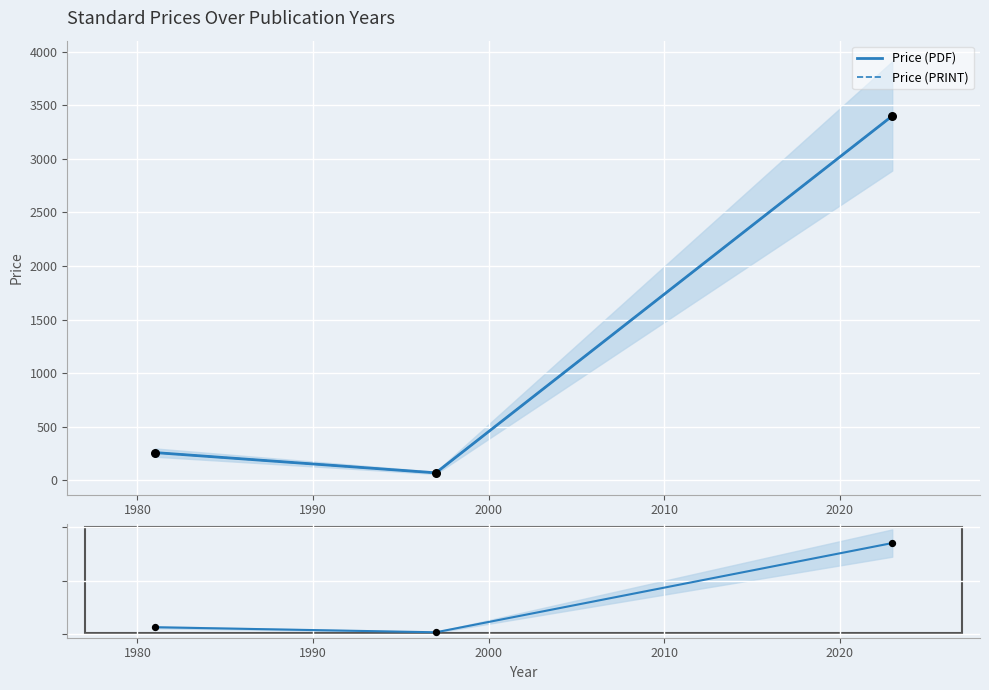

Which series reaches the minimum Y coordinate?

Price (PDF)